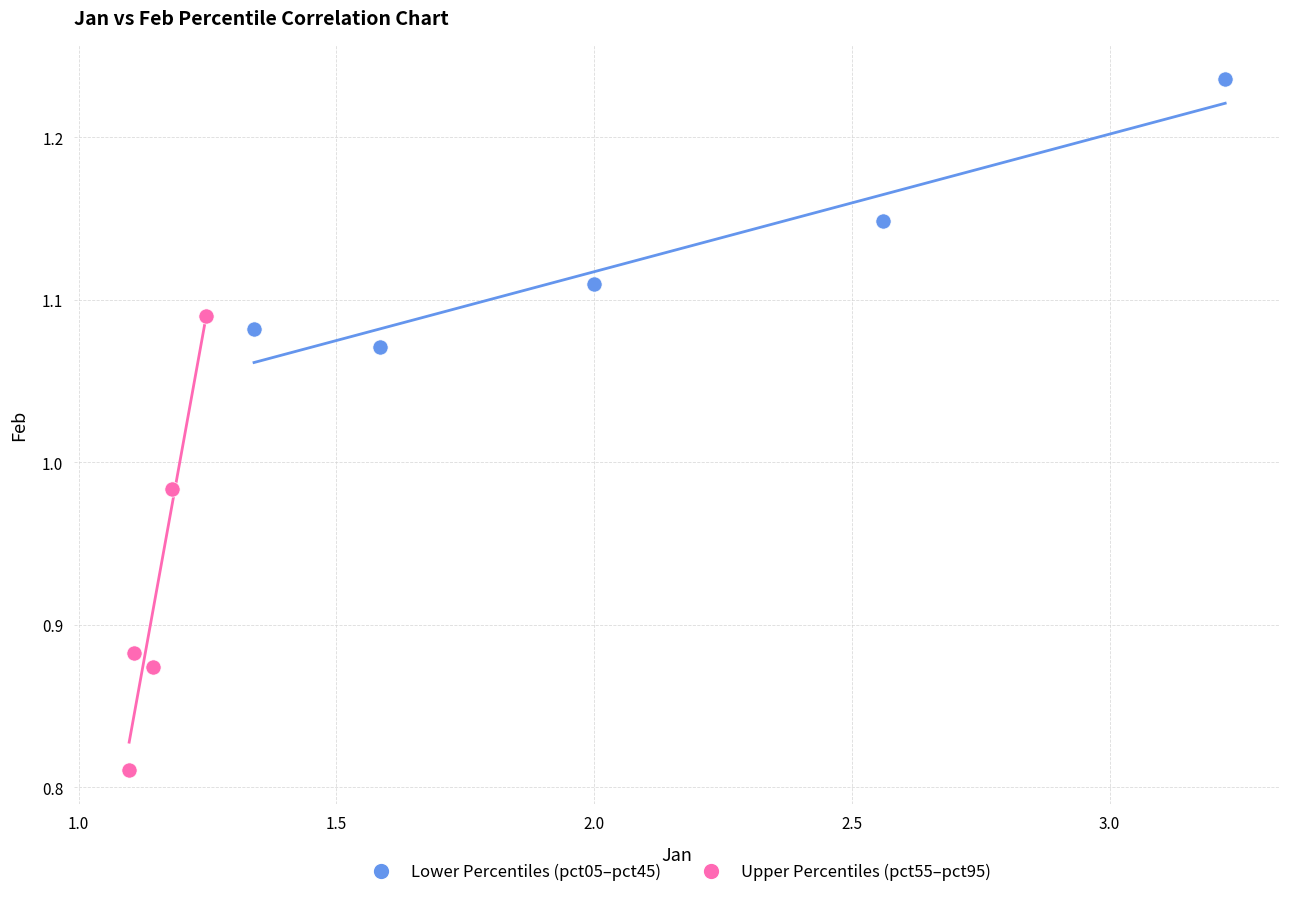

Which series has the widest spread of Y values?

Upper Percentiles (pct55–pct95)